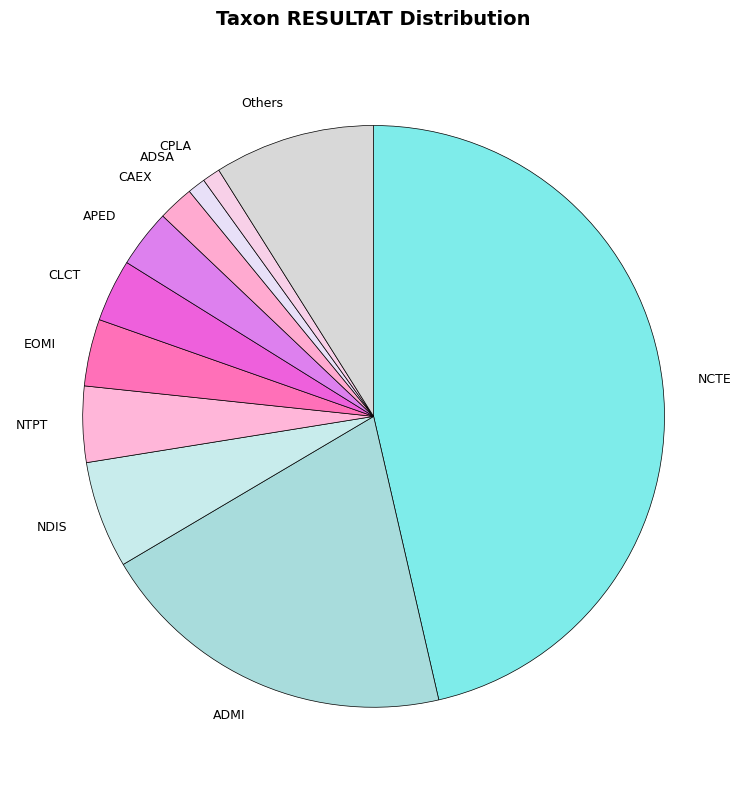

Which has a higher value, CLCT or NDIS?

NDIS